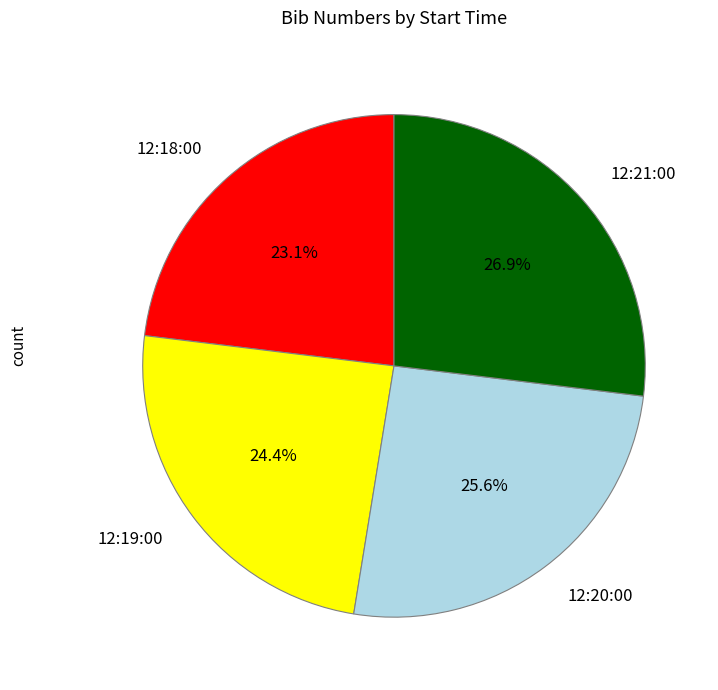

How much of the chart is everything except 12:18:00?

76.9%